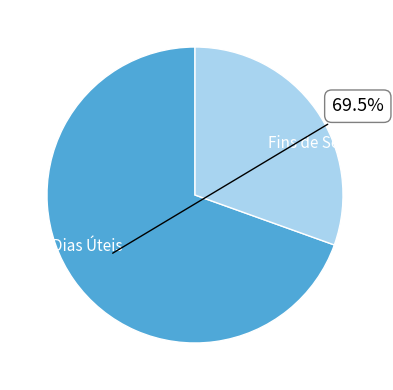

Is it true that Fins de Semana is 30% of the pie?

True